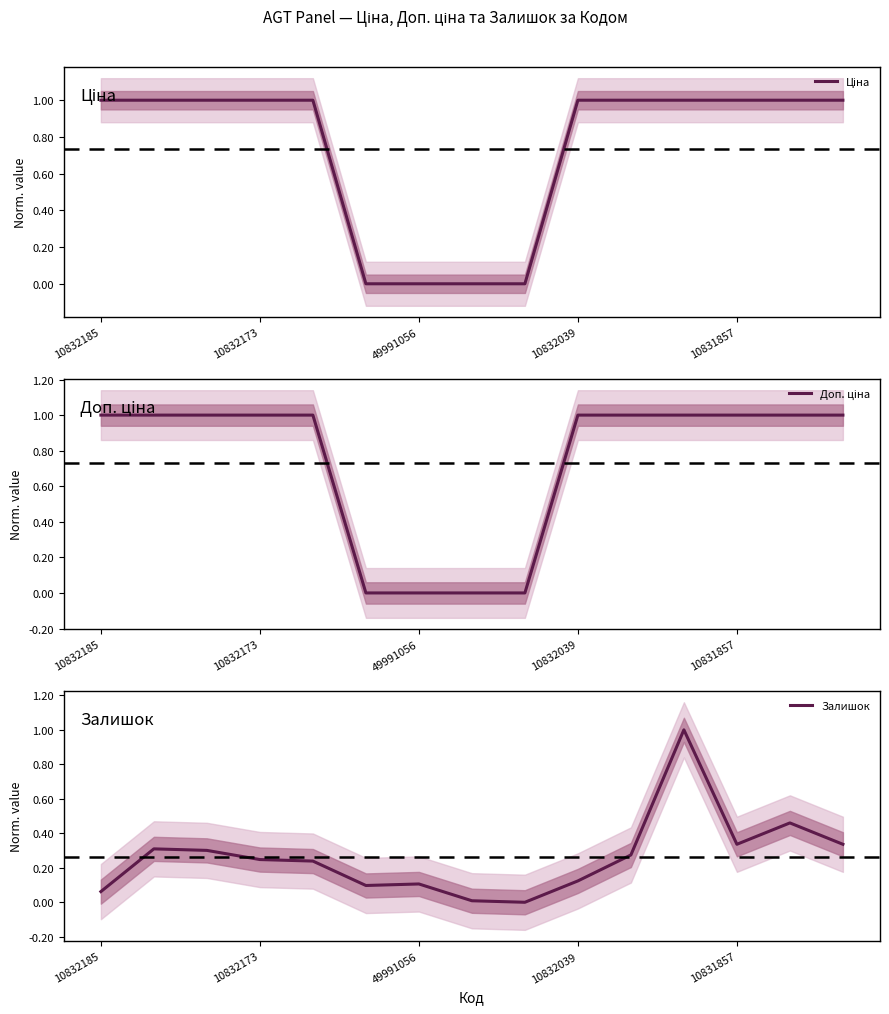

Reading left to right, extract all data points from this chart.

Ціна: 1.0	1.0	1.0	1.0	1.0	0.0	0.0	0.0	0.0	1.0	1.0	1.0	1.0	1.0	1.0
Доп. ціна: 1.0	1.0	1.0	1.0	1.0	0.0	0.0	0.0	0.0	1.0	1.0	1.0	1.0	1.0	1.0
Залишок: 0.1	0.3	0.3	0.2	0.2	0.1	0.1	0.0	0.0	0.1	0.3	1.0	0.3	0.5	0.3